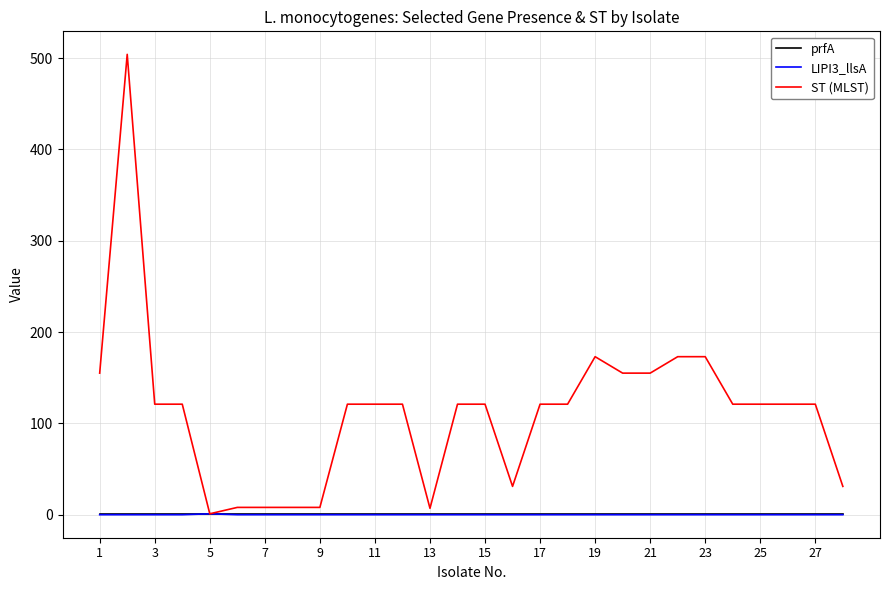

Which series has the largest total across all categories?

ST (MLST)